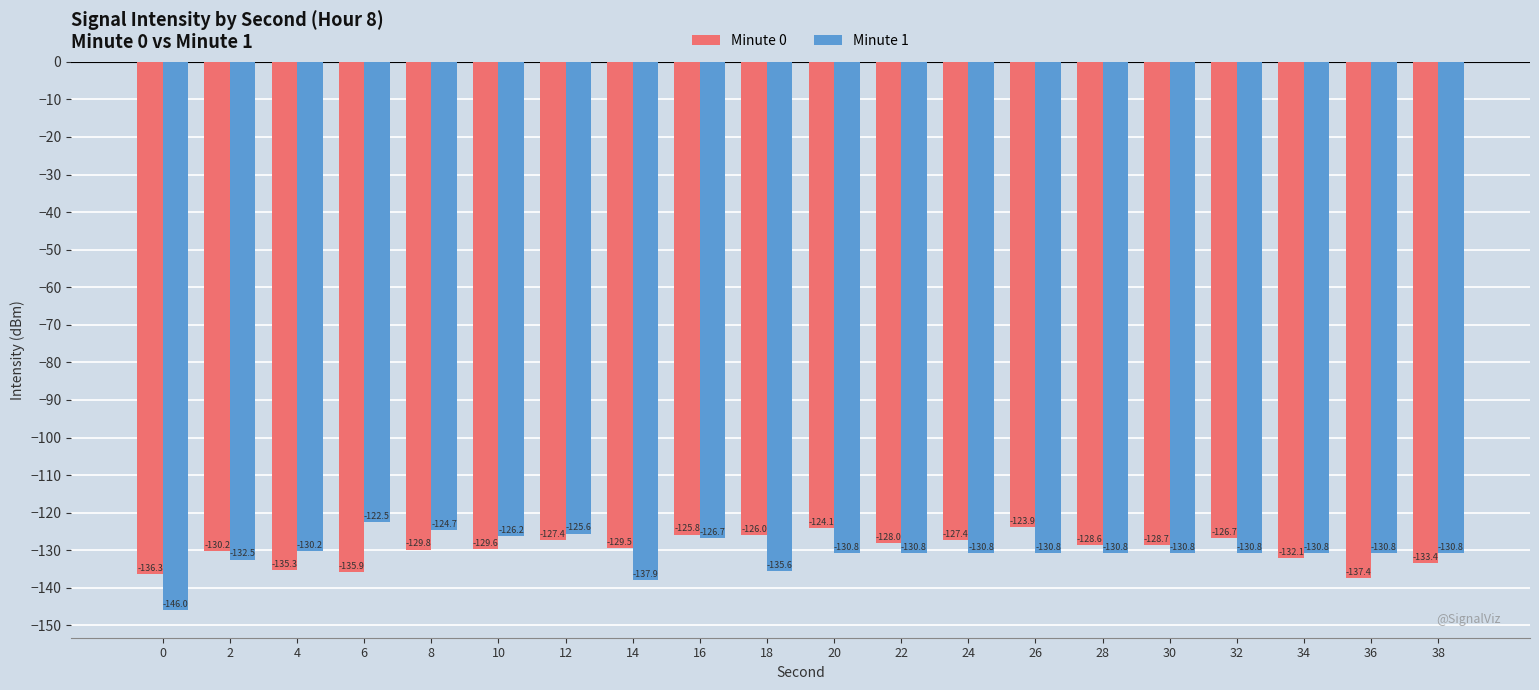

What value does the Minute 1 series have at 20?

-130.8